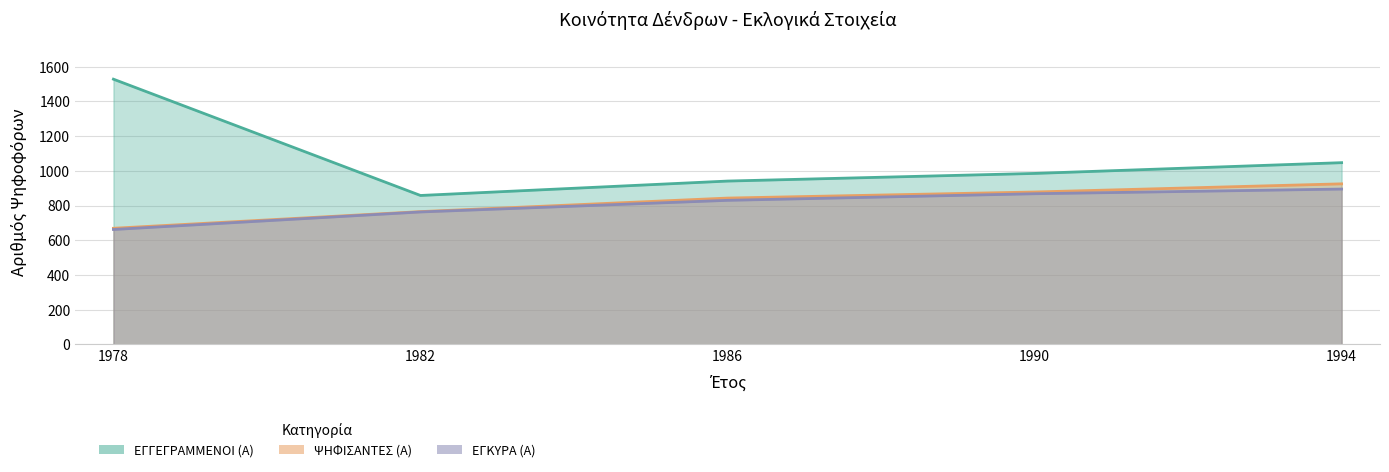

What is the approximate value of ΨΗΦΙΣΑΝΤΕΣ (Α) at 1982, to the nearest 50?

750